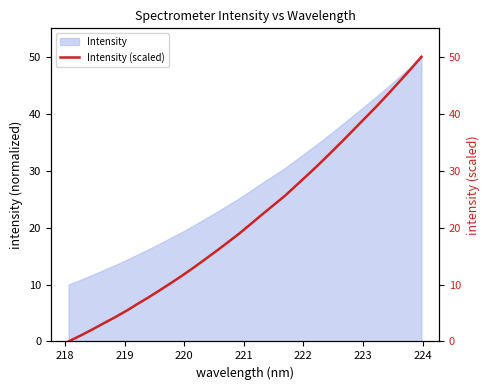

What is the lowest value of the Intensity series?

10.0